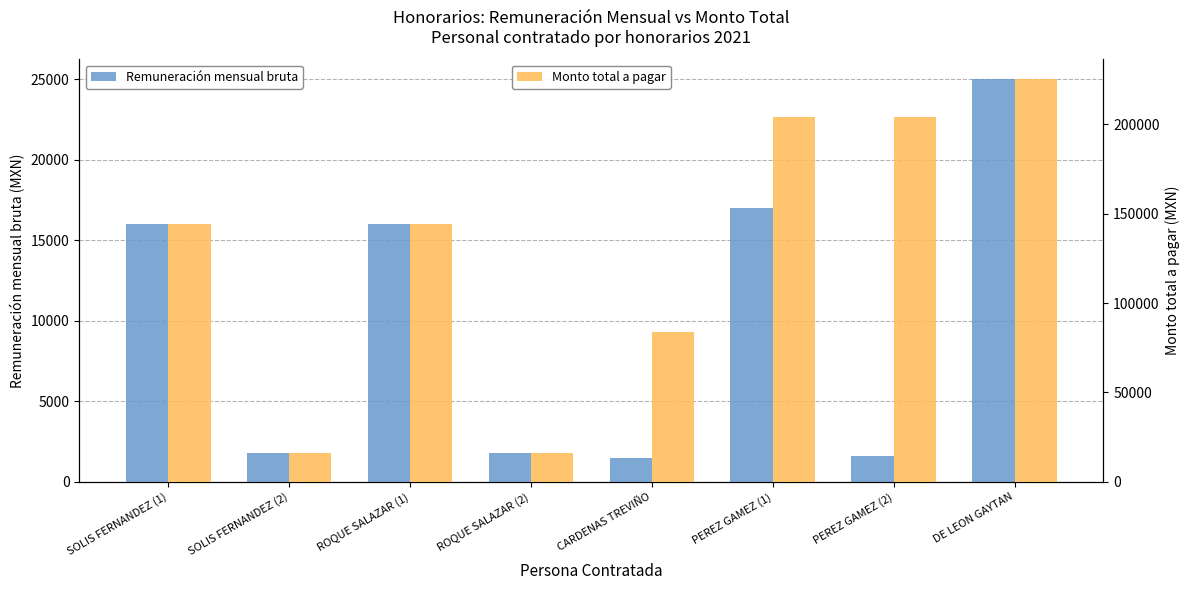

List the series in order of their peak value, lowest first.

Remuneración mensual bruta, Monto total a pagar